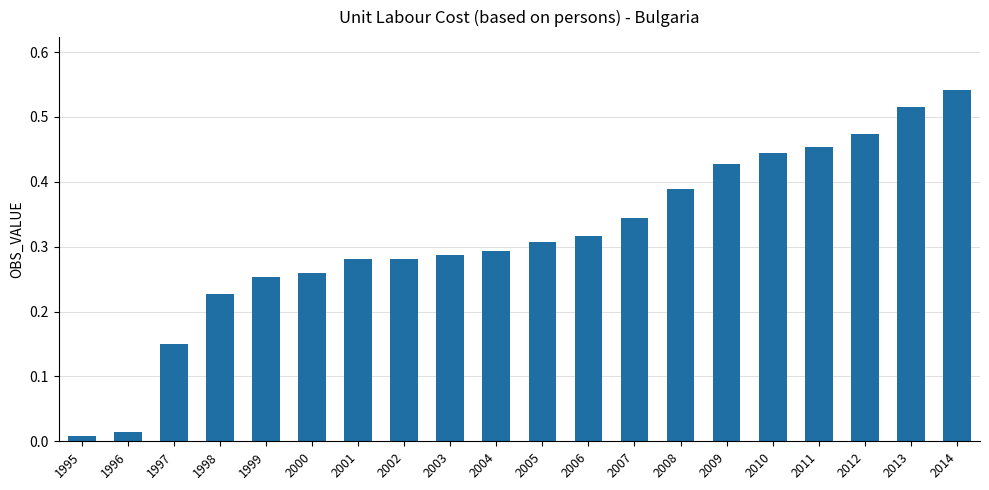

Which label corresponds to the largest value in the chart?

2014